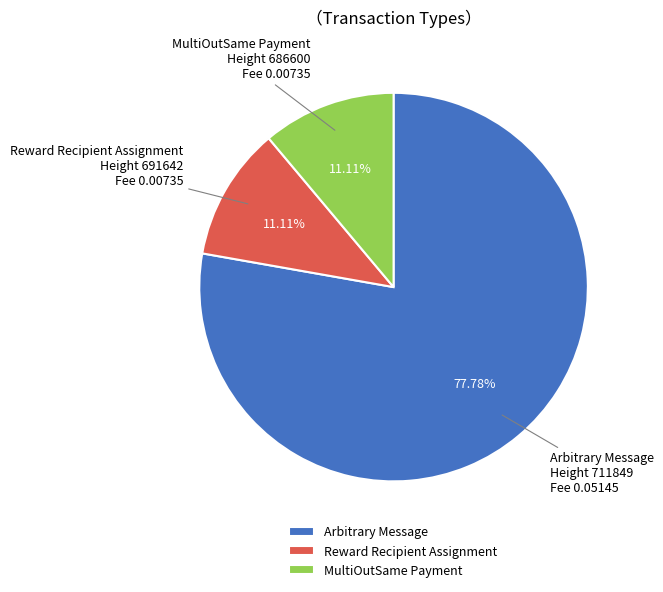

What portion of the pie excludes MultiOutSame Payment?

88.9%